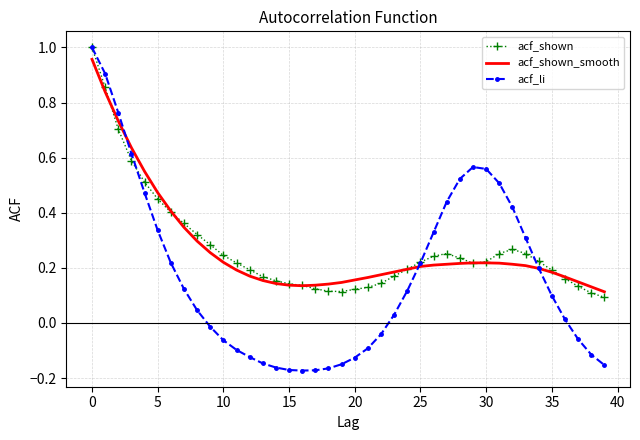

Which series has the widest spread of values?

acf_li